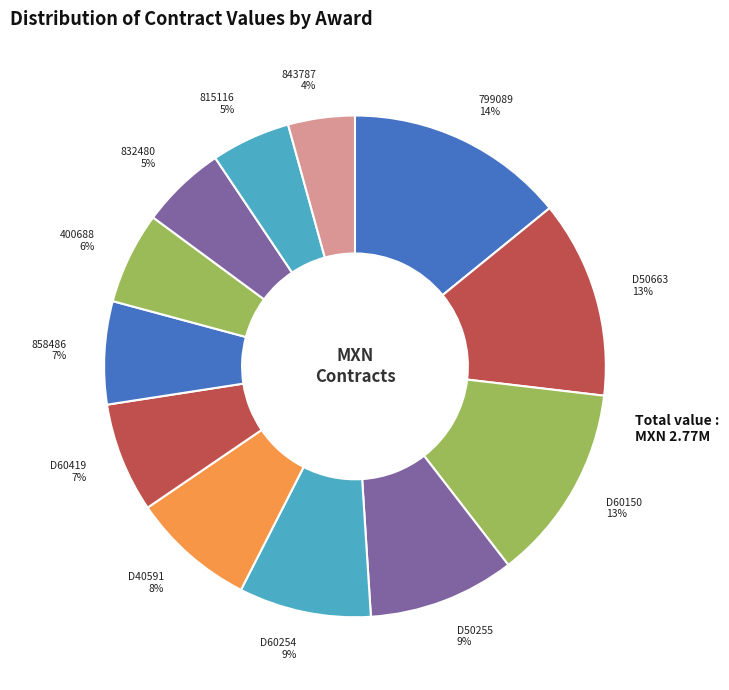

Combined, do 858486 and 832480 account for over 50%?

No